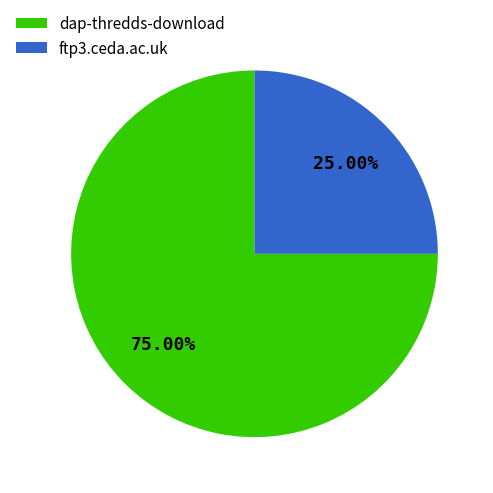

Which category has the biggest portion of the pie?

dap-thredds-download